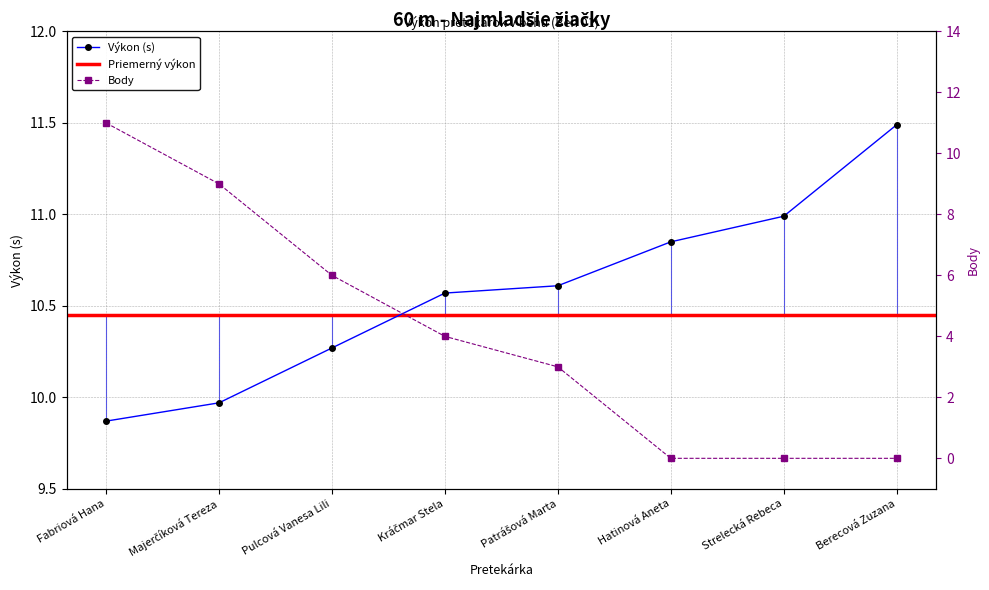

What is the total value across all series at Berecová Zuzana?

11.5